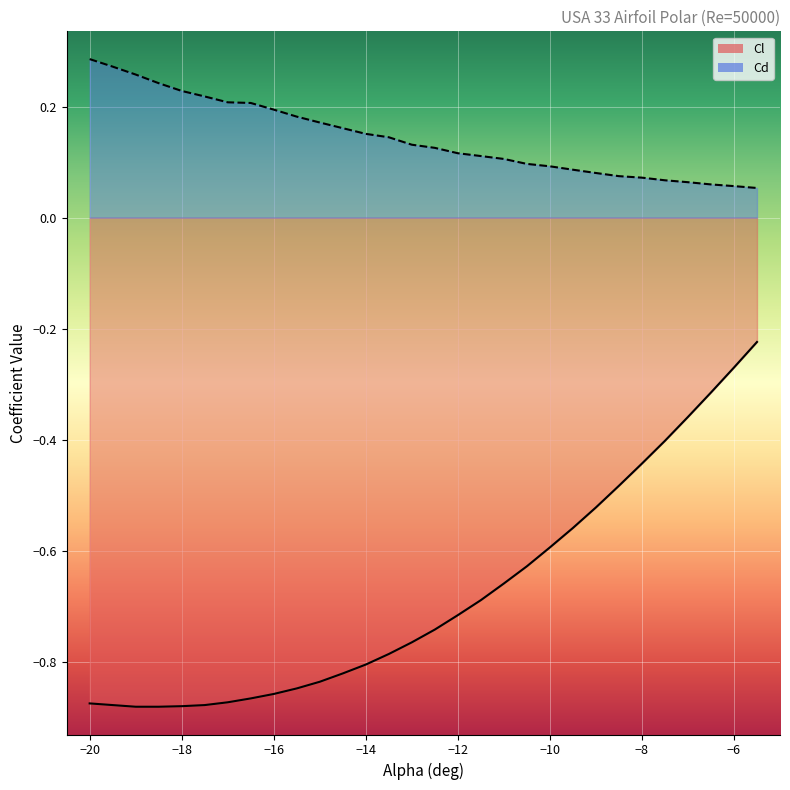

Which series has the widest spread of values?

Cl